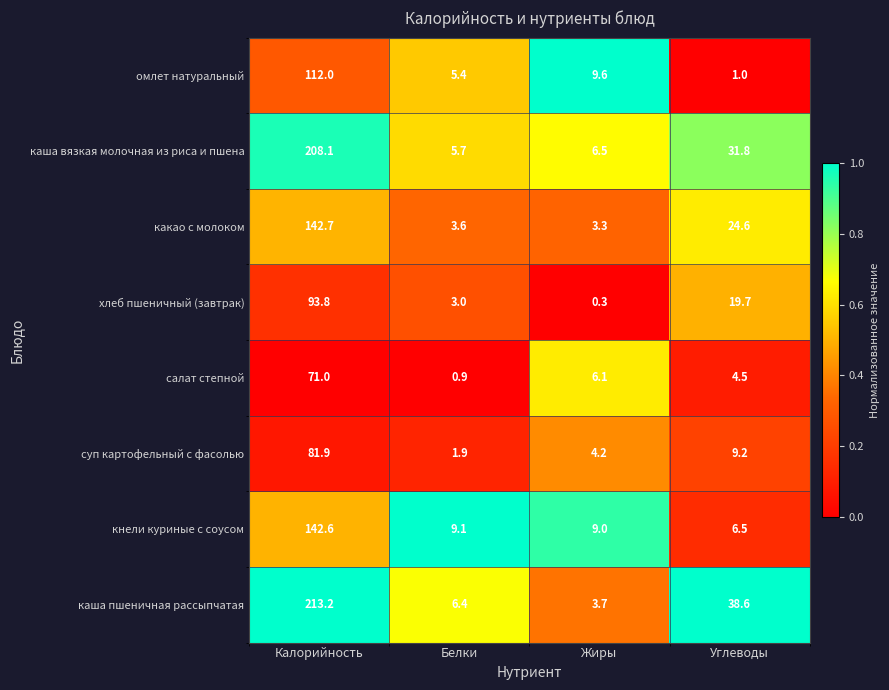

Is it true that каша пшеничная рассыпчатая equals 8.8 at Белки?

False